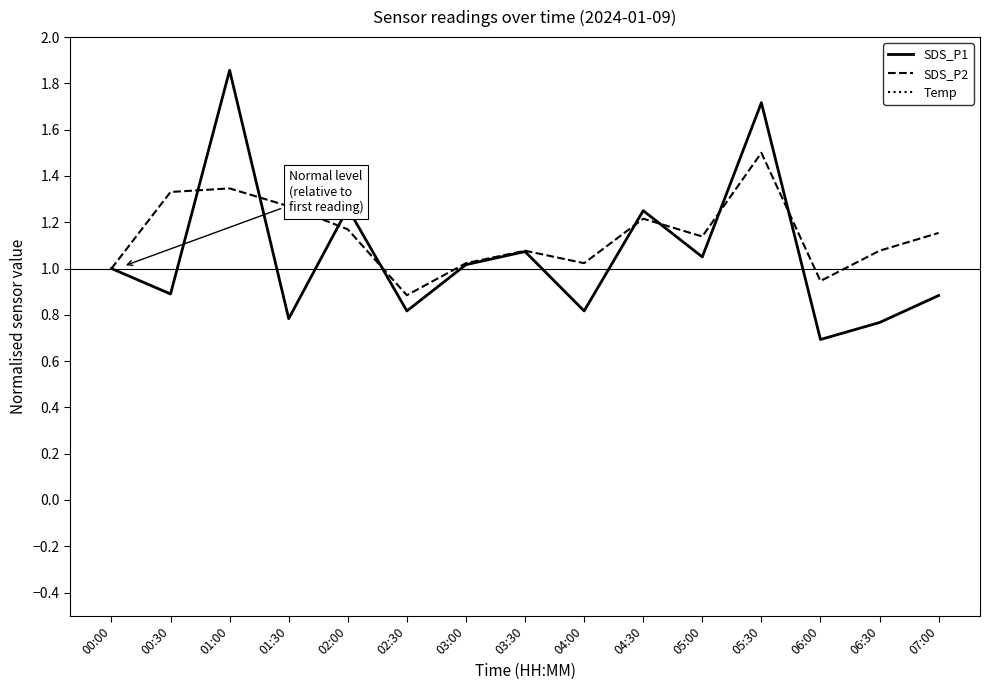

The SDS_P1 series shows 1.1 at 06:30. True or false?

False